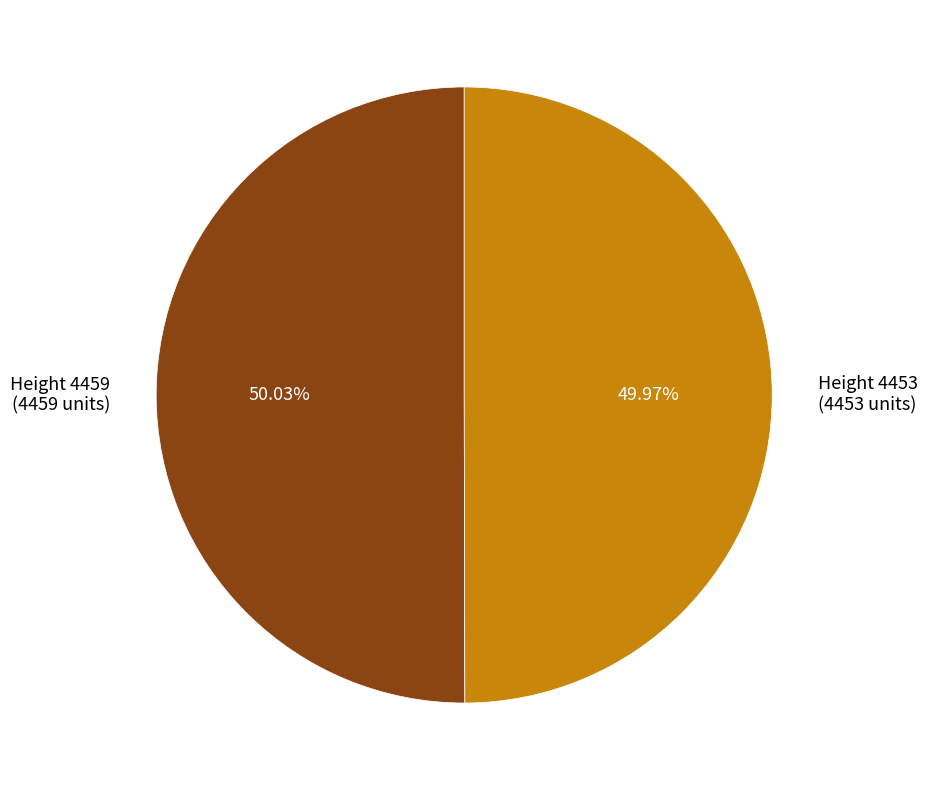

How many slices are in this pie chart?

2